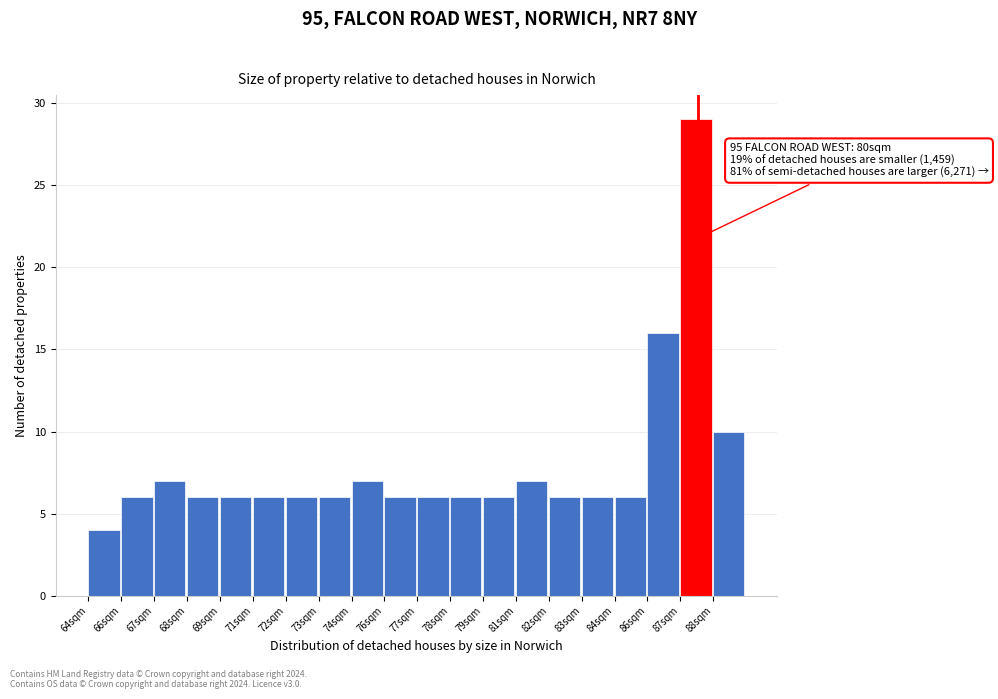

Reading left to right, extract all data points from this chart.

64sqm=4	66sqm=6	67sqm=7	68sqm=6	69sqm=6	71sqm=6	72sqm=6	73sqm=6	74sqm=7	76sqm=6	77sqm=6	78sqm=6	79sqm=6	81sqm=7	82sqm=6	83sqm=6	84sqm=6	86sqm=16	87sqm=29	88sqm=10